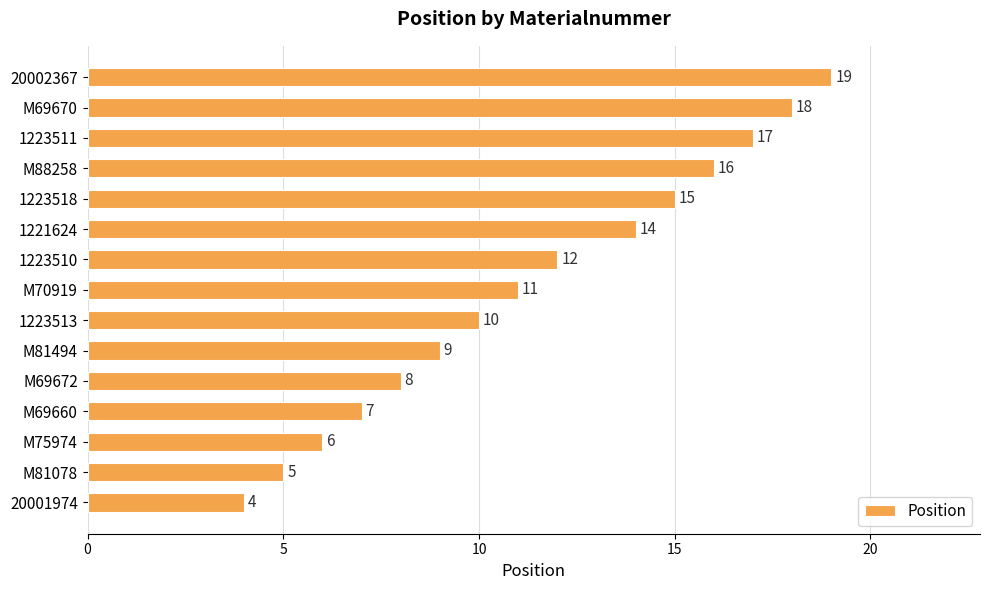

What is the change in value from 1223518 to M88258?

+1